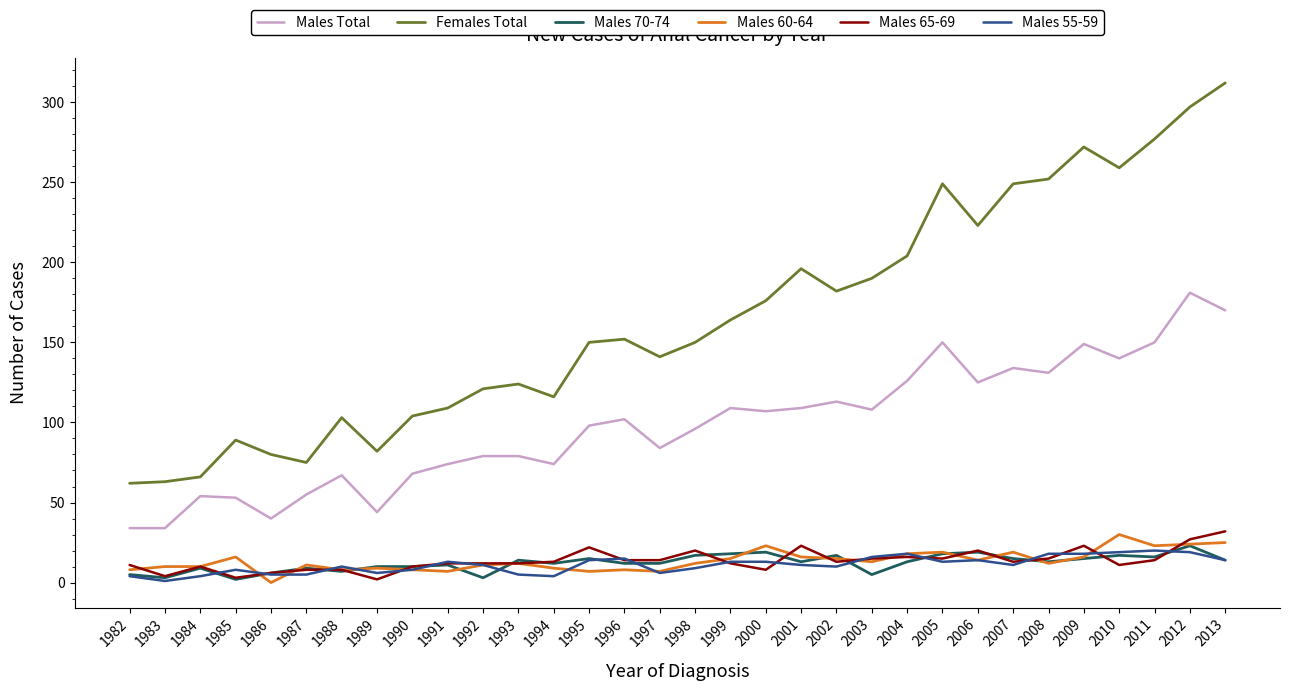

Is the value of Males 55-59 at 1992 greater than the value of Males 65-69 at 1983?

Yes